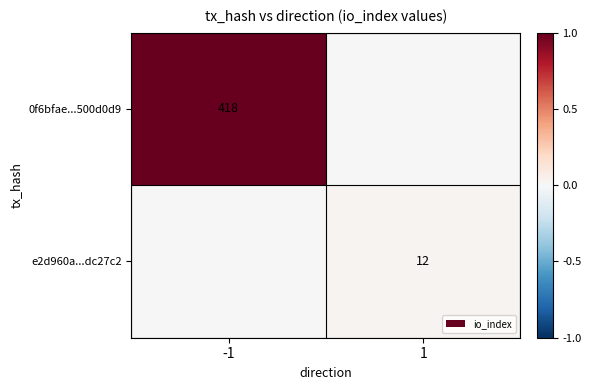

Is it true that e2d960a...dc27c2 equals 12 at 1?

True